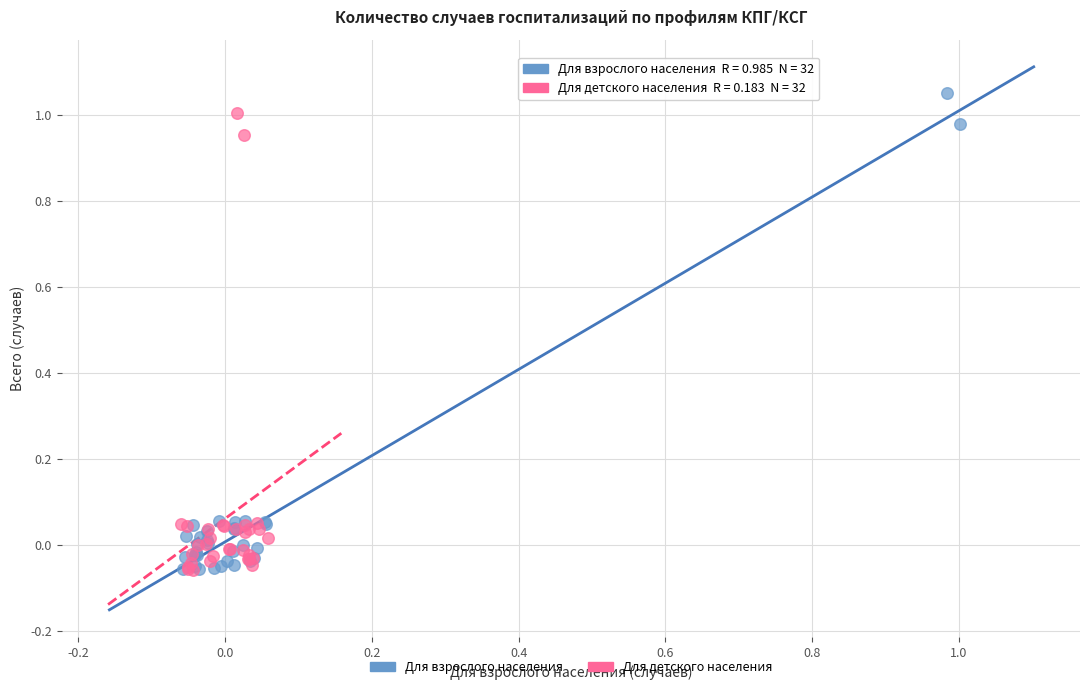

Which series has the widest spread of Y values?

Для взрослого населения